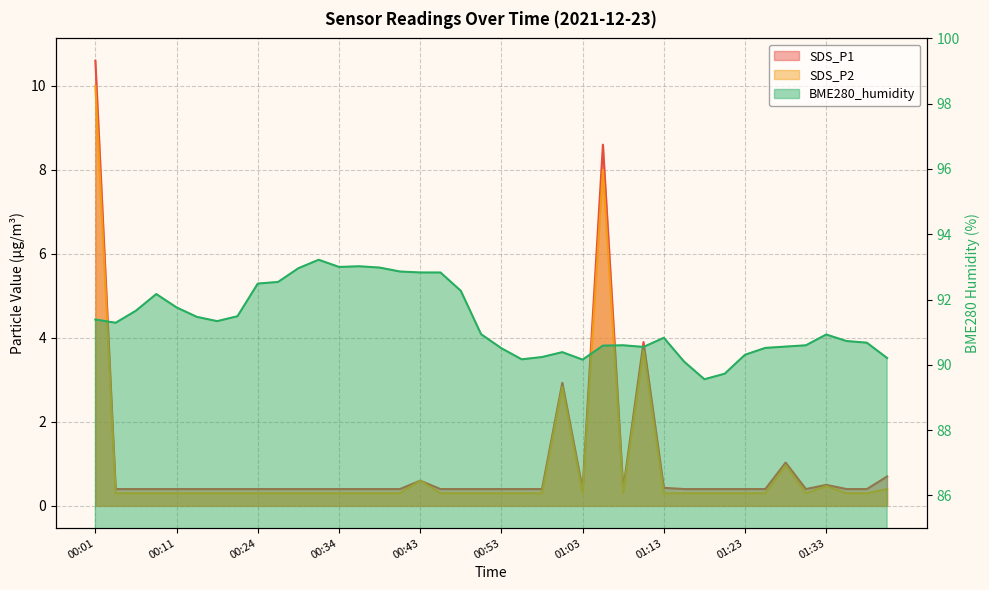

What is the difference between the maximum and minimum values in the SDS_P2 series?

9.7